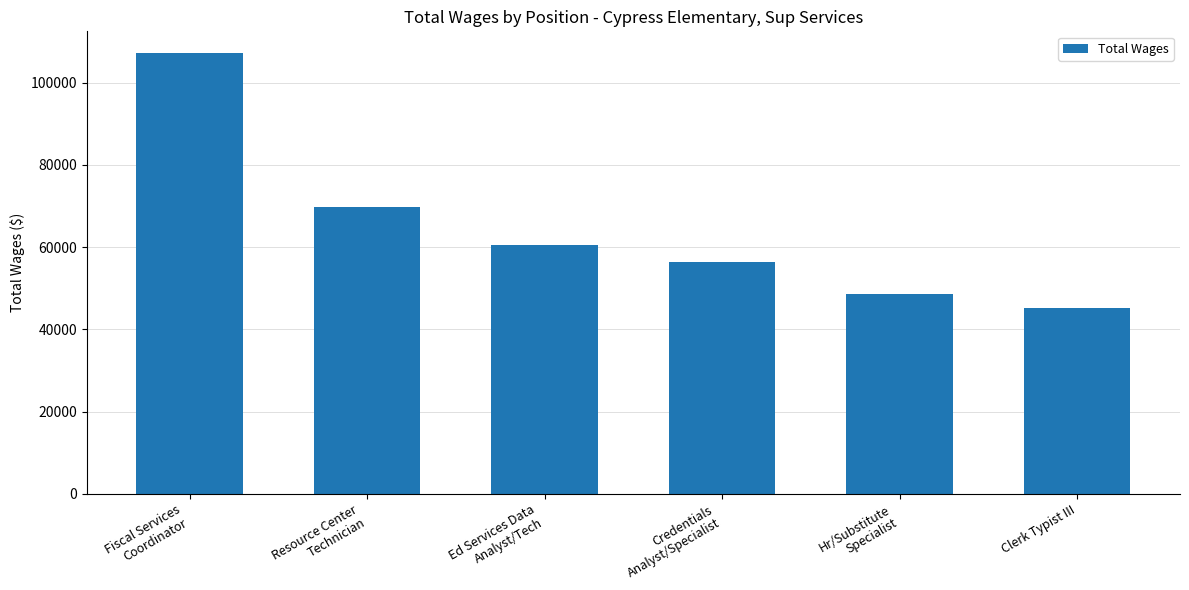

Where is the data nearest to the value 76158?

Resource Center
Technician